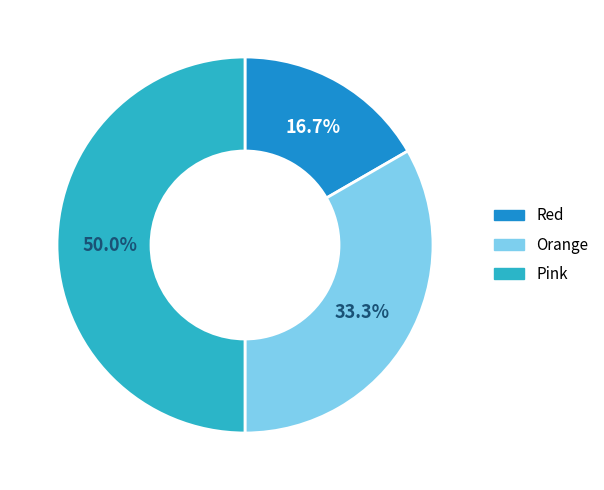

Do Orange and Pink together represent more than half of the pie?

Yes